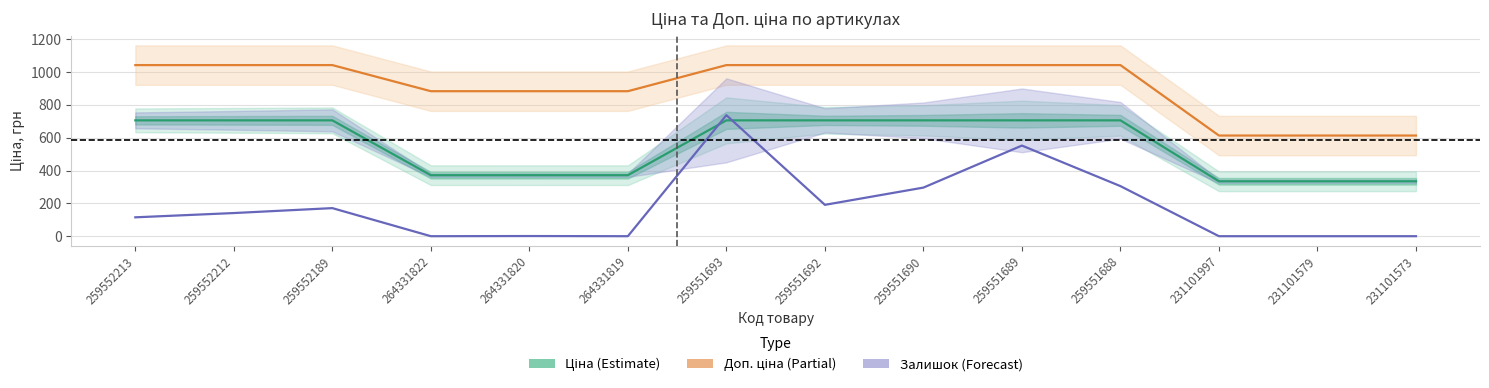

Where is the first local minimum for Залишок?

264331822